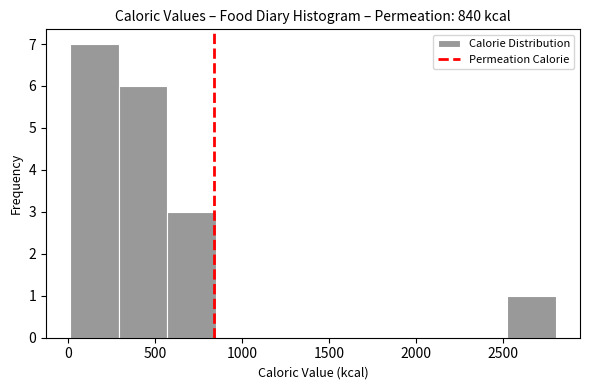

Reading left to right, list every bar in this chart as the range it spans on the x-axis followed by its height. Neither the bar edges nor the heights are printed on the chart, so give them approximately, as read against the axes.

0 to 300: 7
300 to 550: 6
550 to 850: 3
850 to 1150: 0
1150 to 1400: 0
1400 to 1700: 0
1700 to 1950: 0
1950 to 2250: 0
2250 to 2500: 0
2500 to 2800: 1